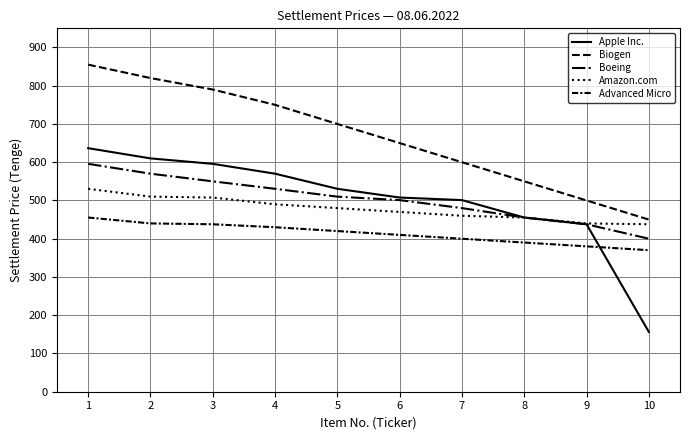

What is the lowest value of the Advanced Micro series?

37000.0